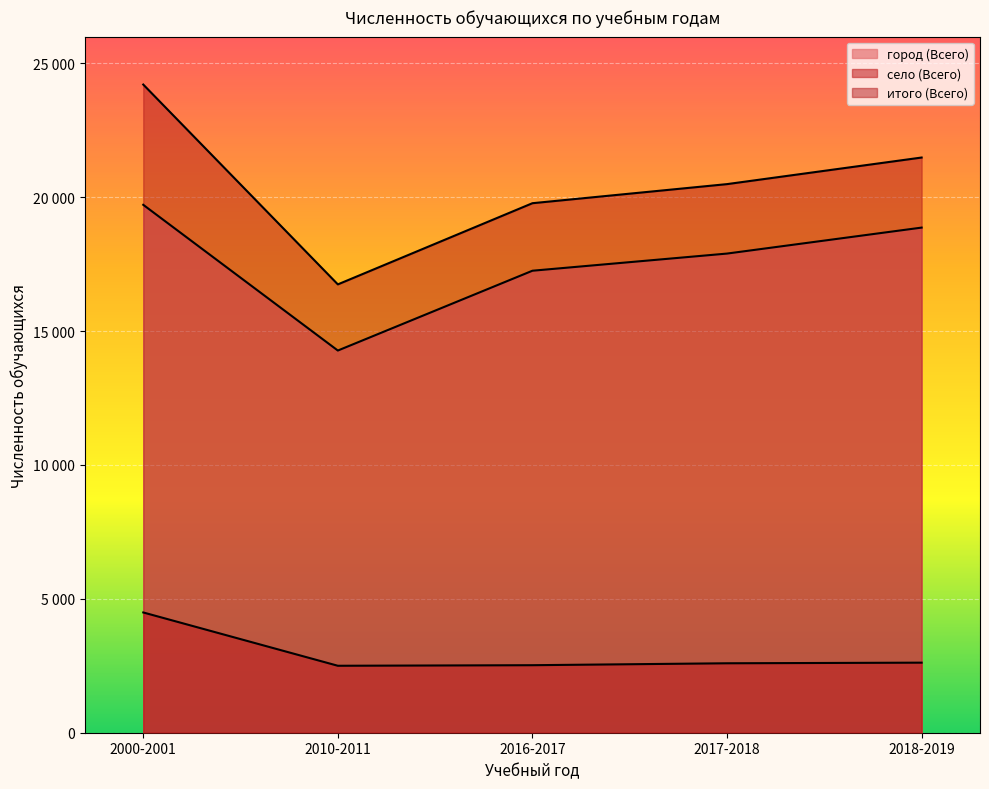

What is the sum of all село (Всего) values?

14726